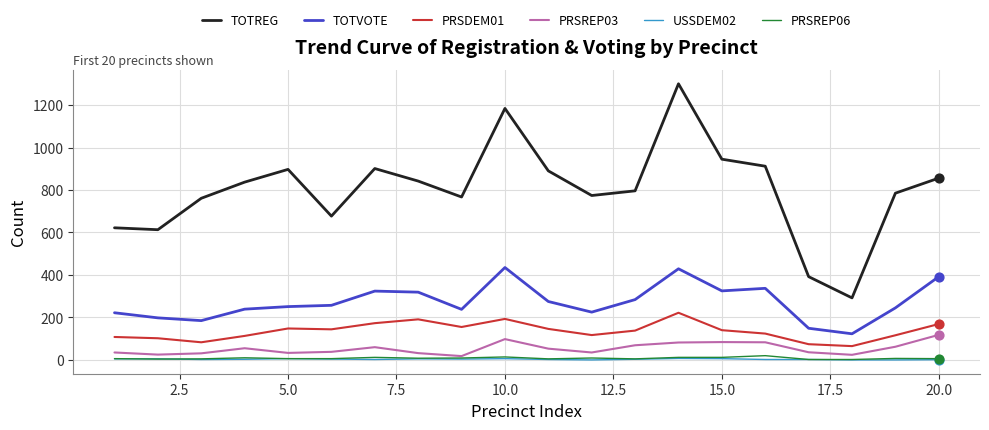

Which series has the largest total across all categories?

TOTREG